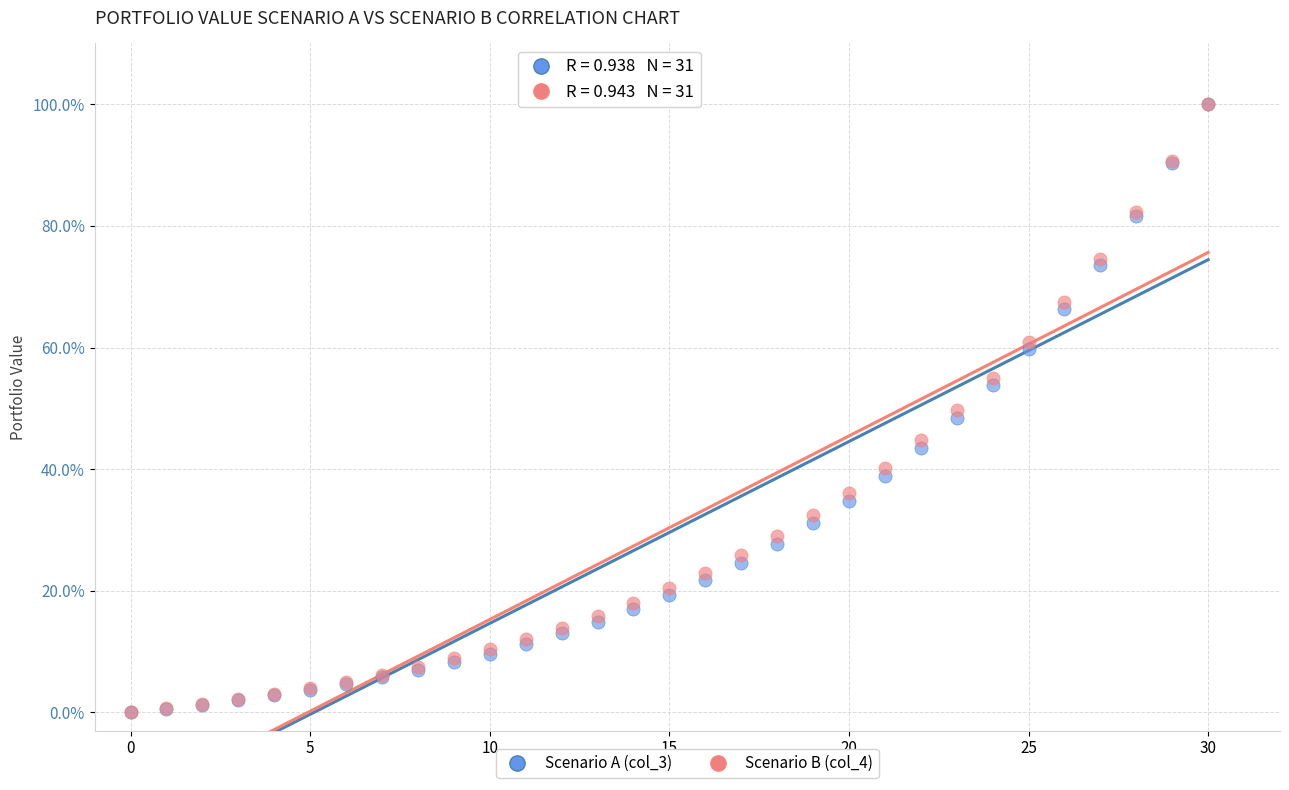

What are all the series names shown in the legend?

Scenario A (col_3), Scenario B (col_4)